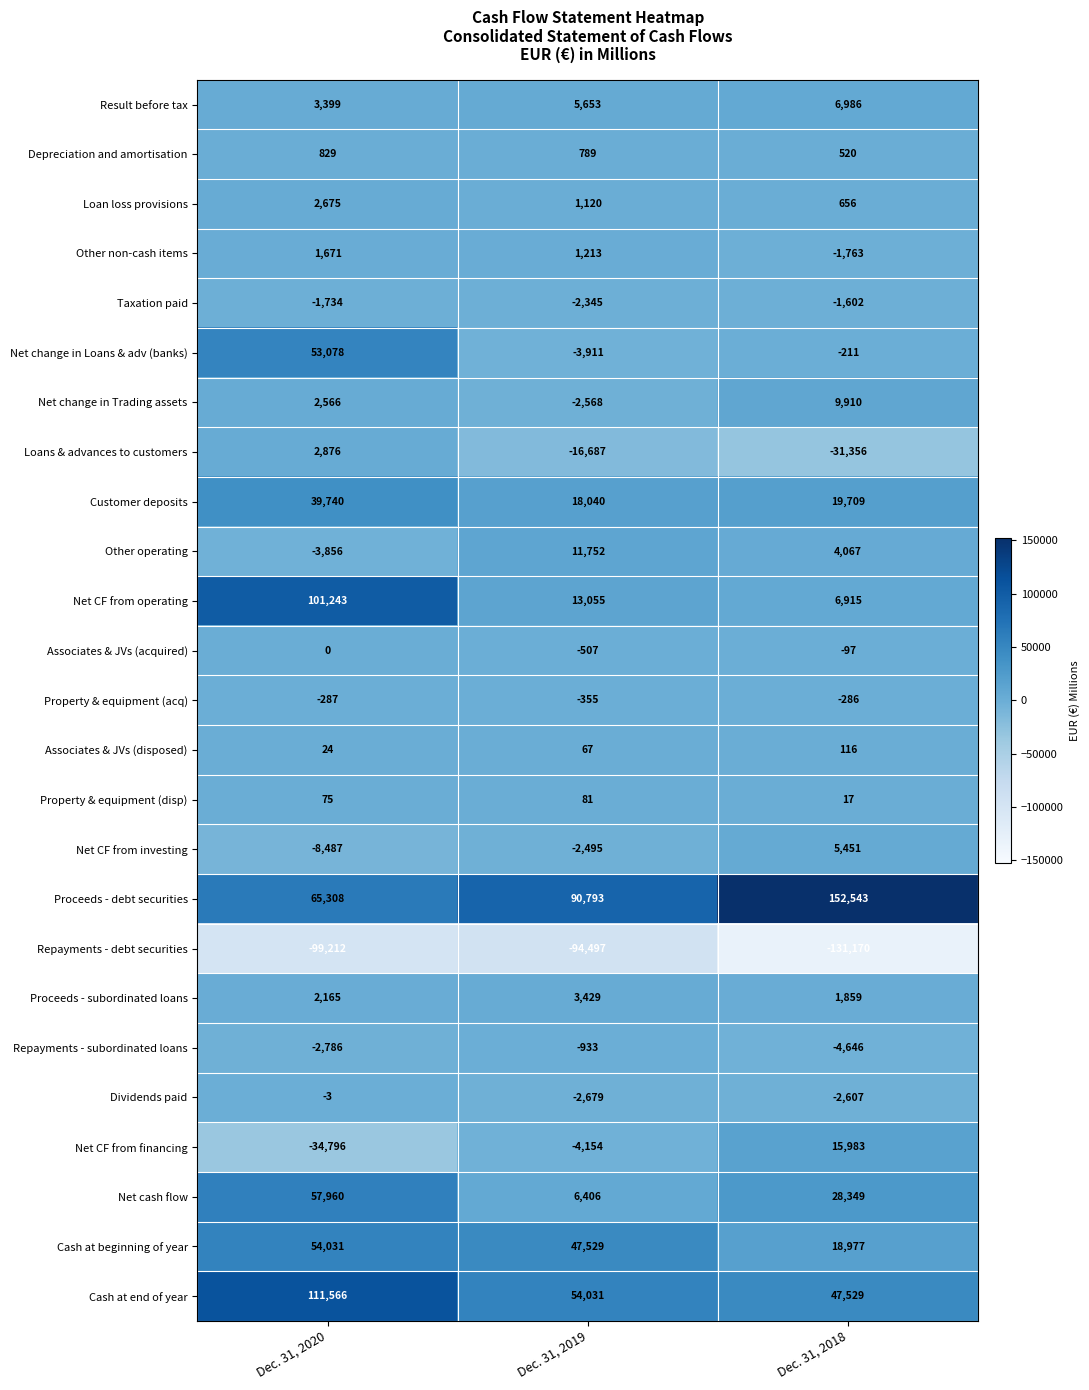

What is the sum of all Depreciation and amortisation values?

2138